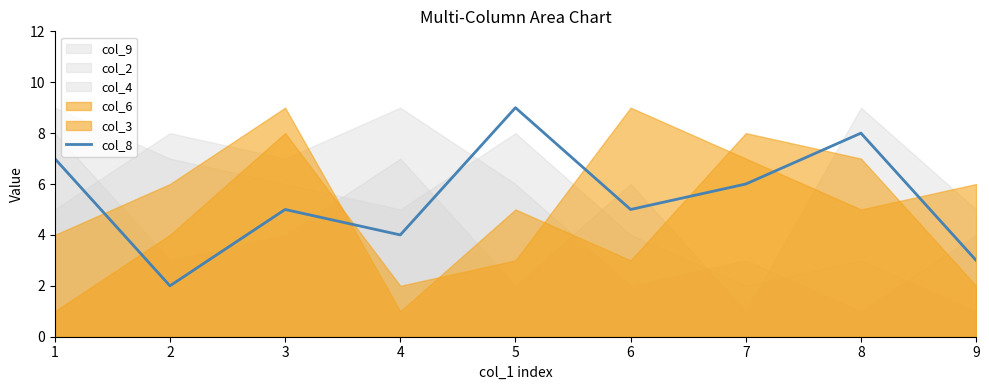

What is the difference between the second highest and second lowest values?

5